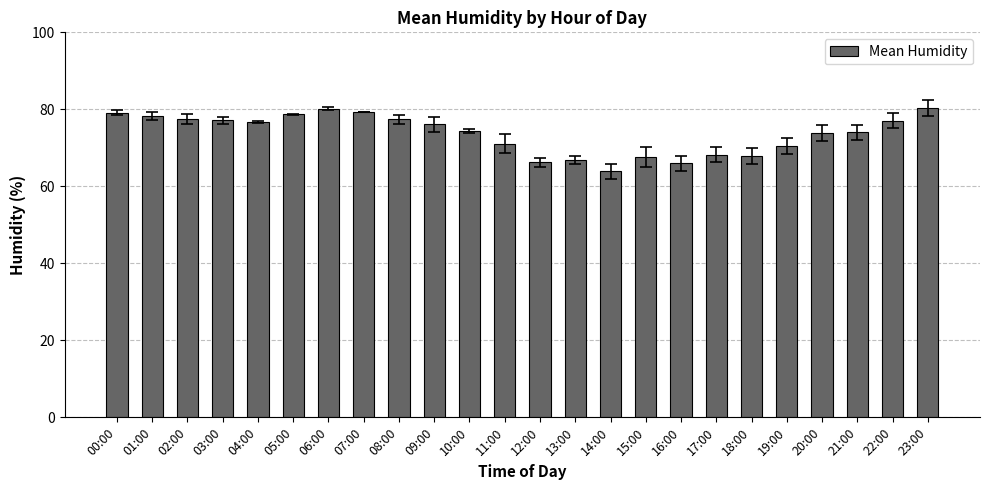

What is the change in value from 05:00 to 10:00?

-4.3